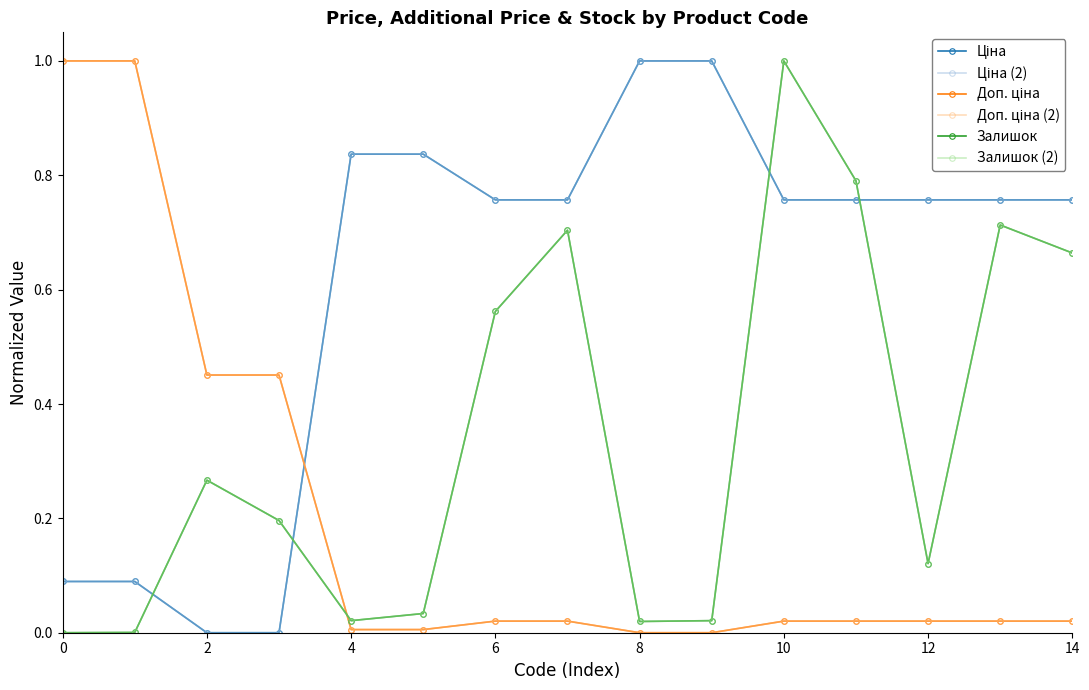

Which series has the largest total across all categories?

Ціна